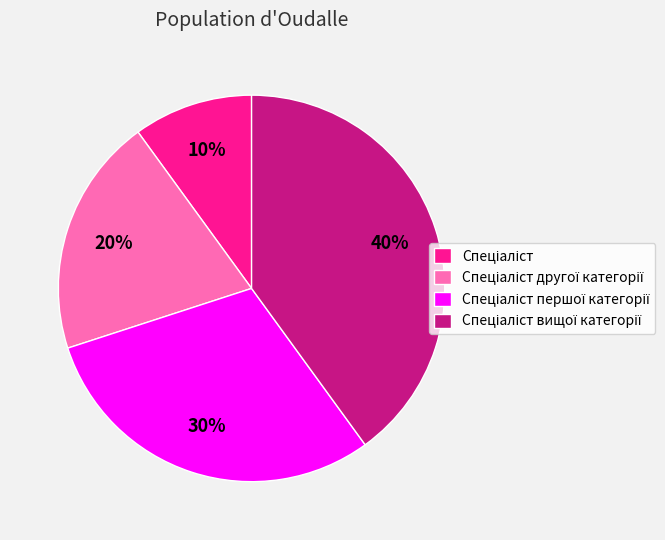

To the nearest percent, what is the difference between the largest and smallest slice percentages?

30%